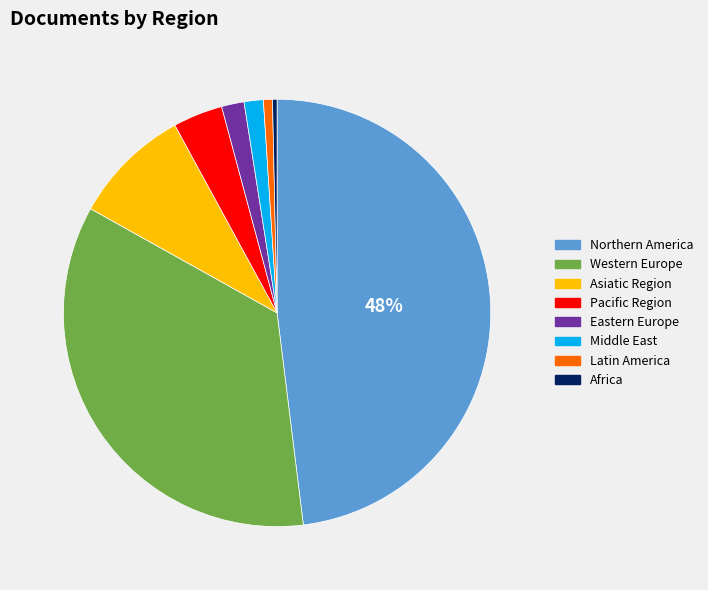

Does any single category account for the majority?

No